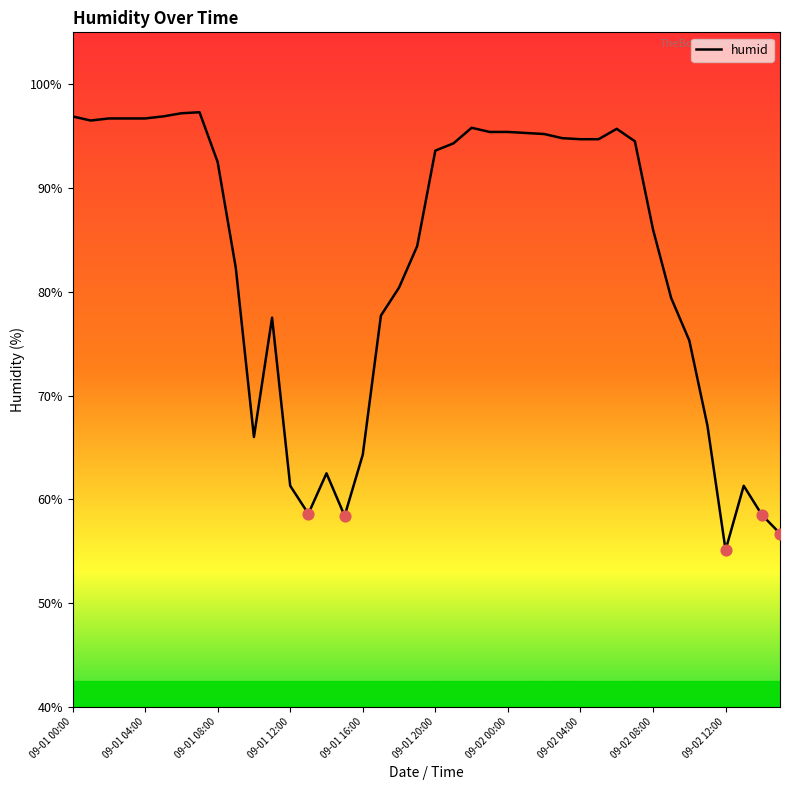

What is the difference between the maximum and minimum values?

42.2